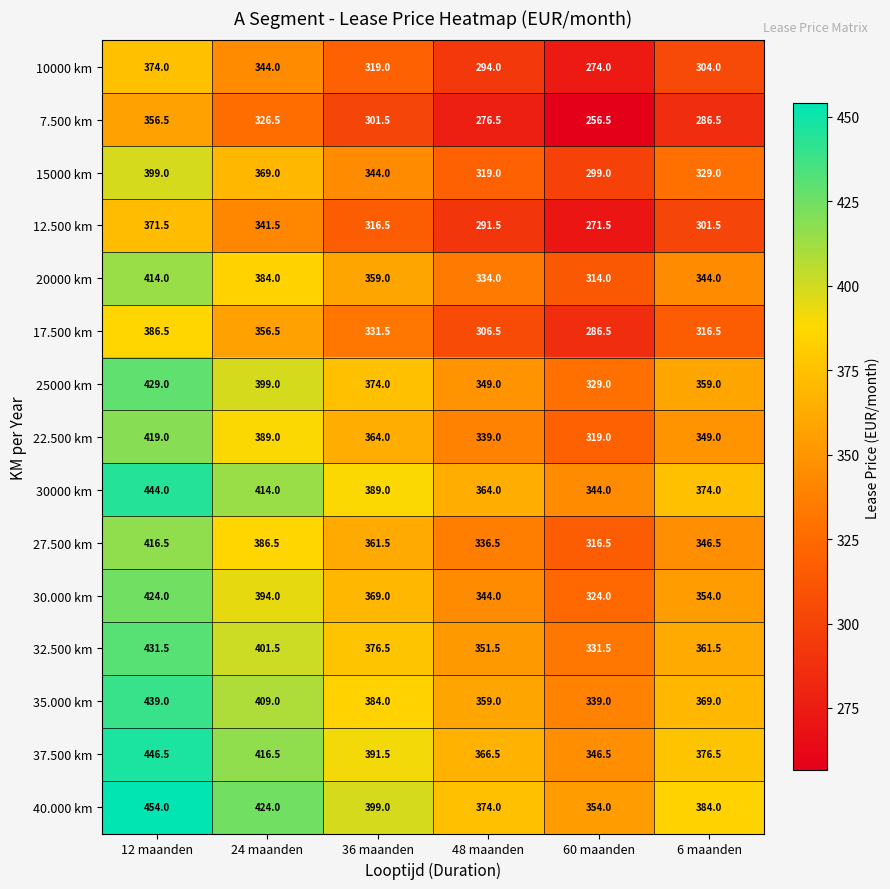

What value does the 20000 km series have at 24 maanden?

384.0